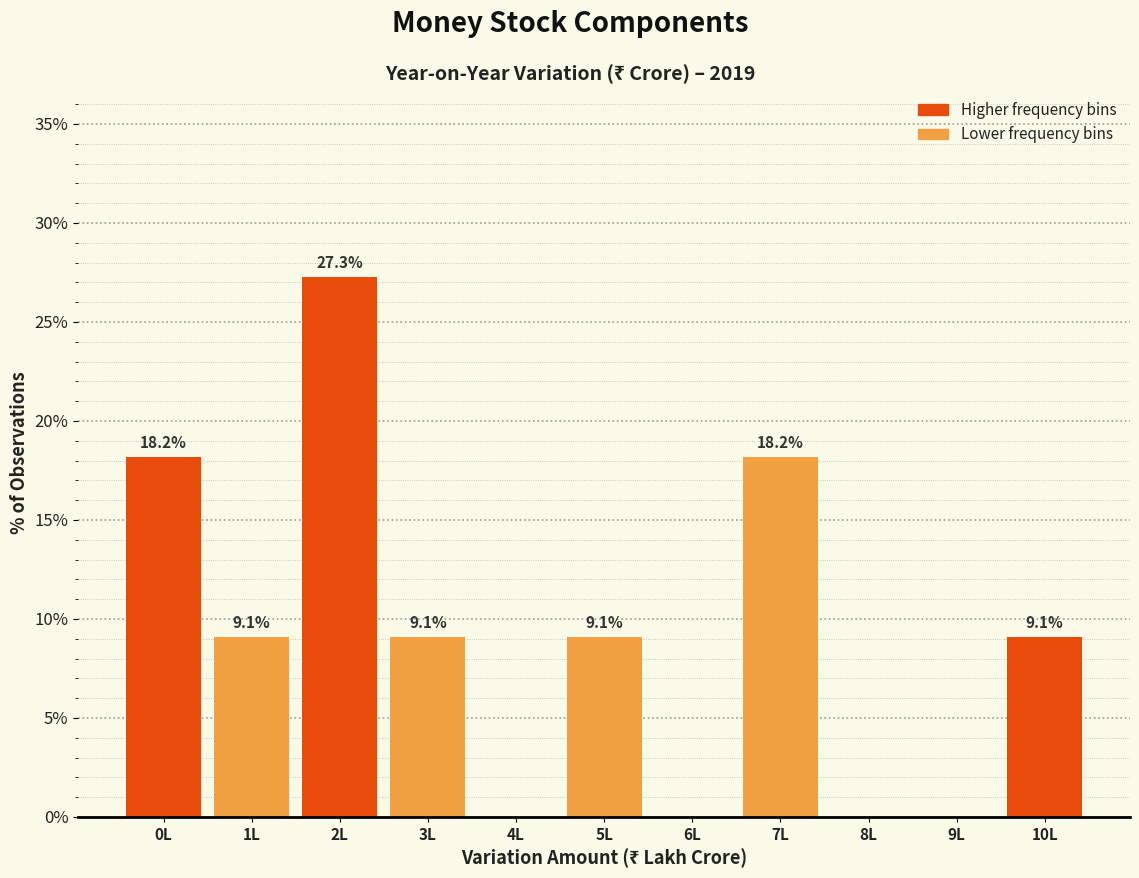

Reading left to right, what are all the values shown in this chart?

0L=18.2	1L=9.1	2L=27.3	3L=9.1	4L=0.0	5L=9.1	6L=0.0	7L=18.2	8L=0.0	9L=0.0	10L=9.1